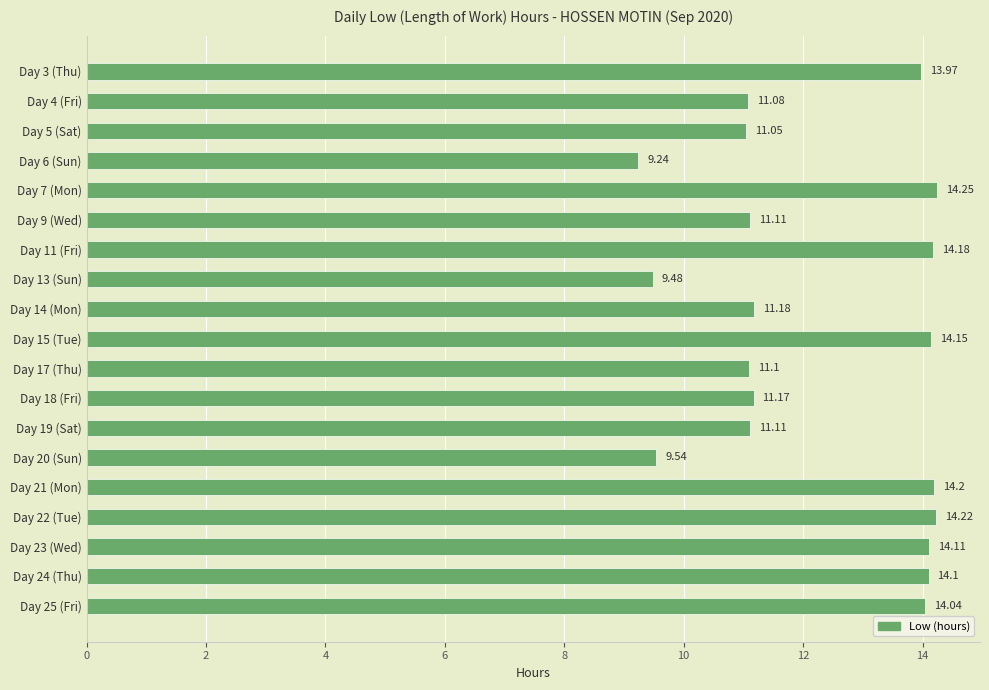

What is the average value?

12.3